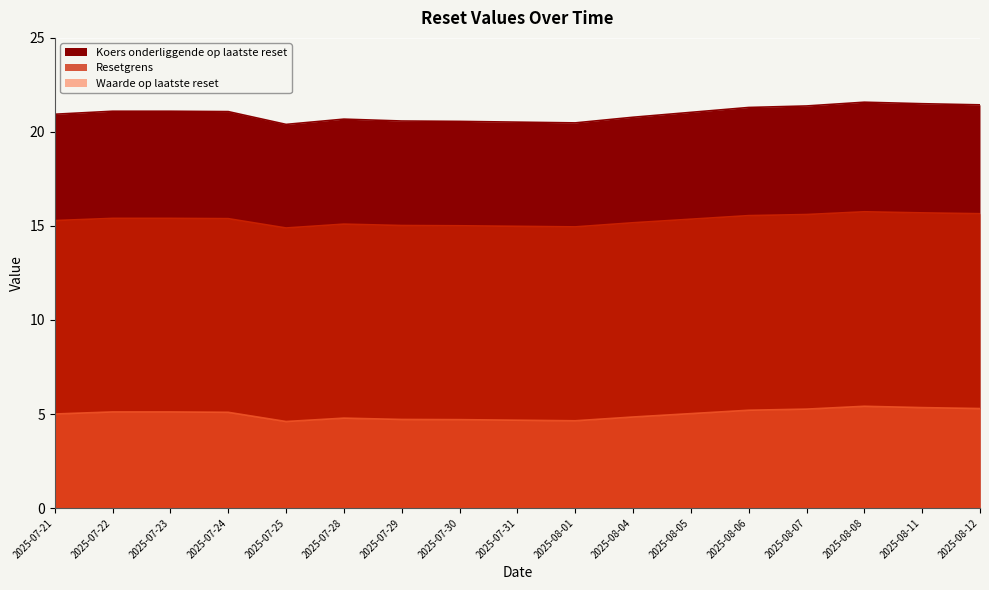

What is the spread (max minus min) of values at 2025-07-24?

16.0